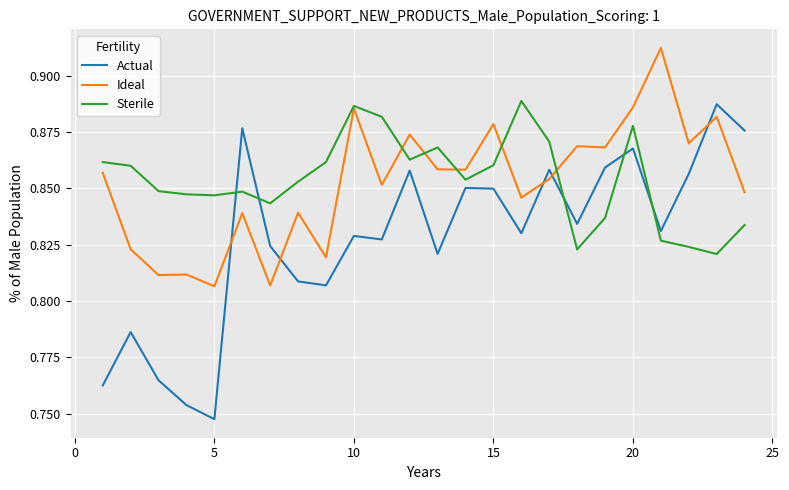

How many intersections are there between Actual and Ideal?

5